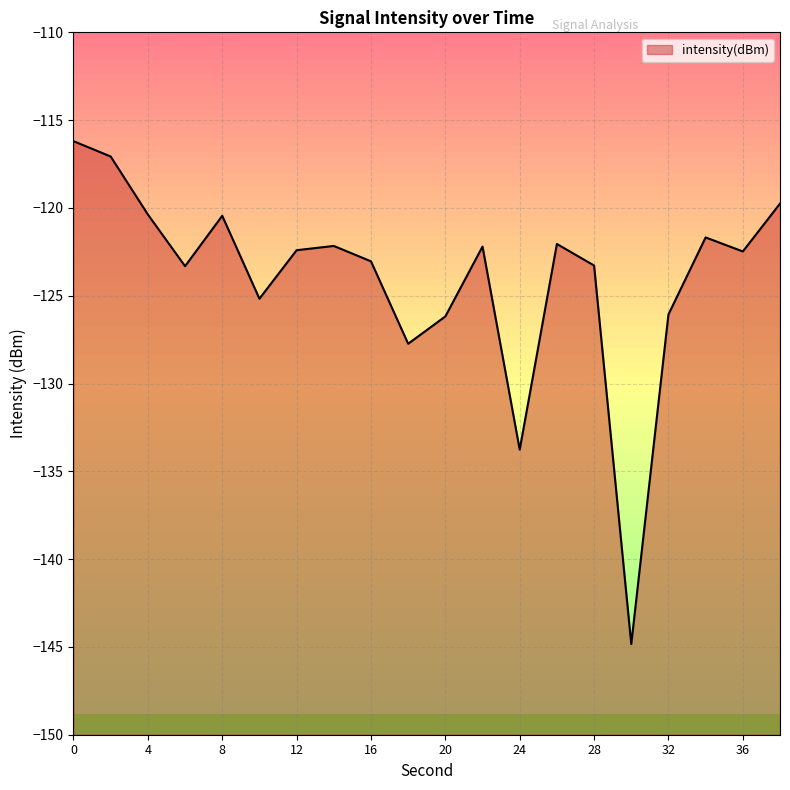

True or false: the data shows -123.0 at 16.

True